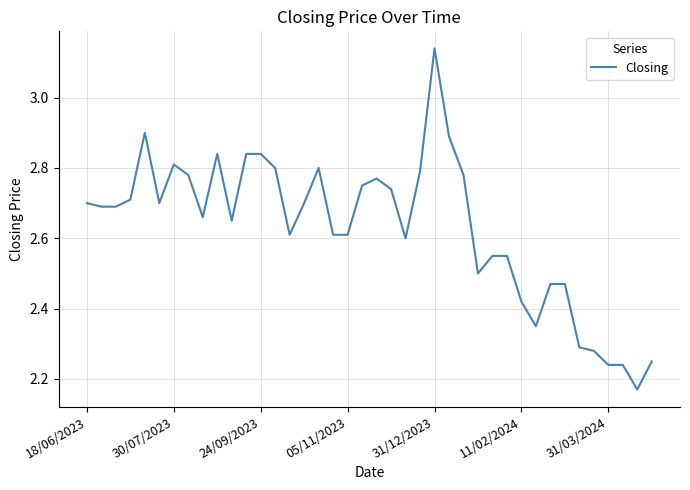

What is the difference between the maximum and minimum values?

1.0